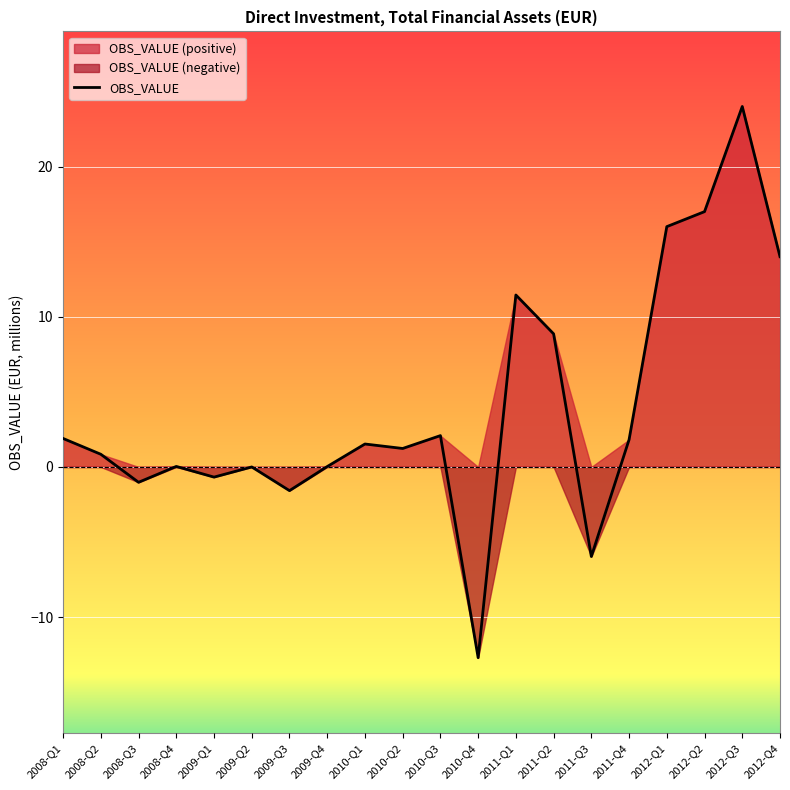

True or false: the data shows -1.6 at 2009-Q3.

True